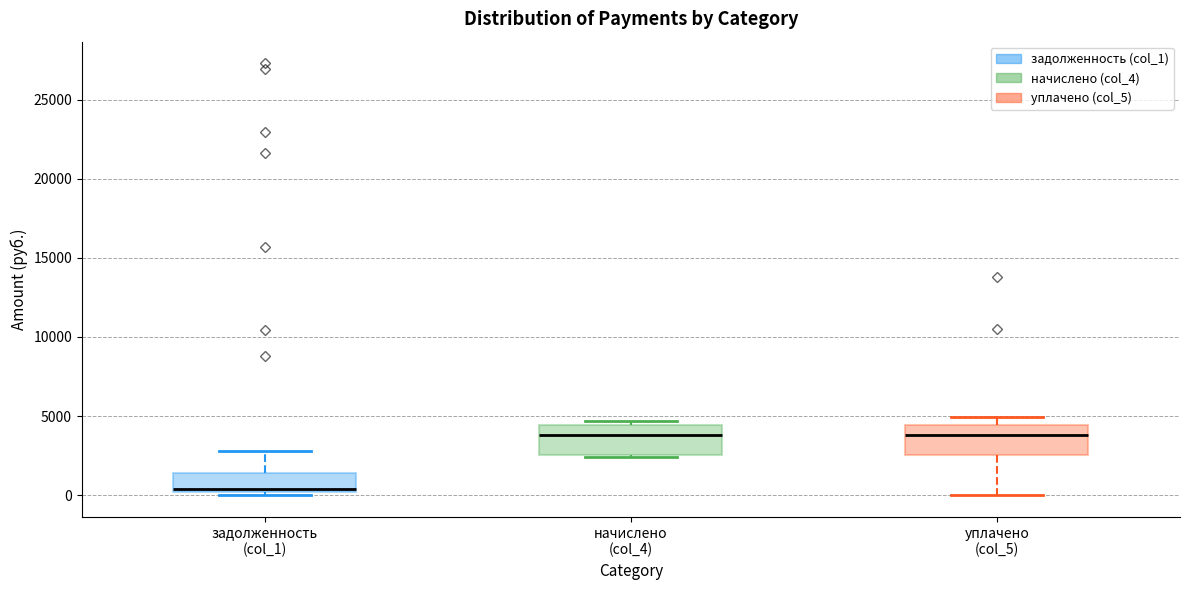

Where is the lower edge of the box for уплачено (col_5) on the y-axis? The values are not printed on the chart, so give them approximately, as read against the axis.

2500